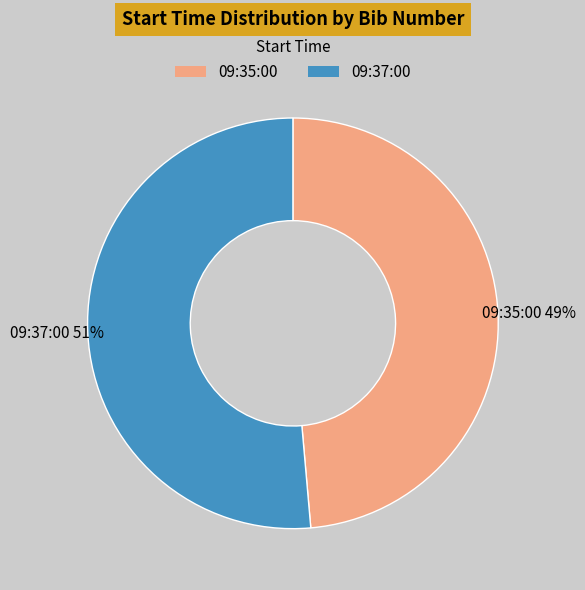

What percentage is the 09:37:00 slice, to the nearest percent?

51%